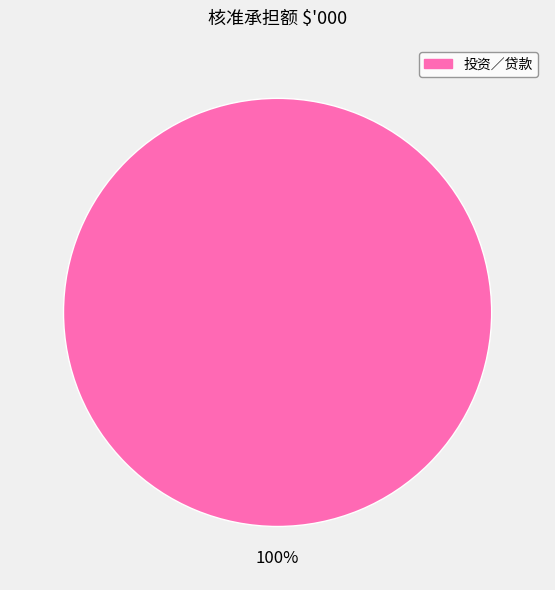

Is there any slice that represents more than half of the pie?

Yes